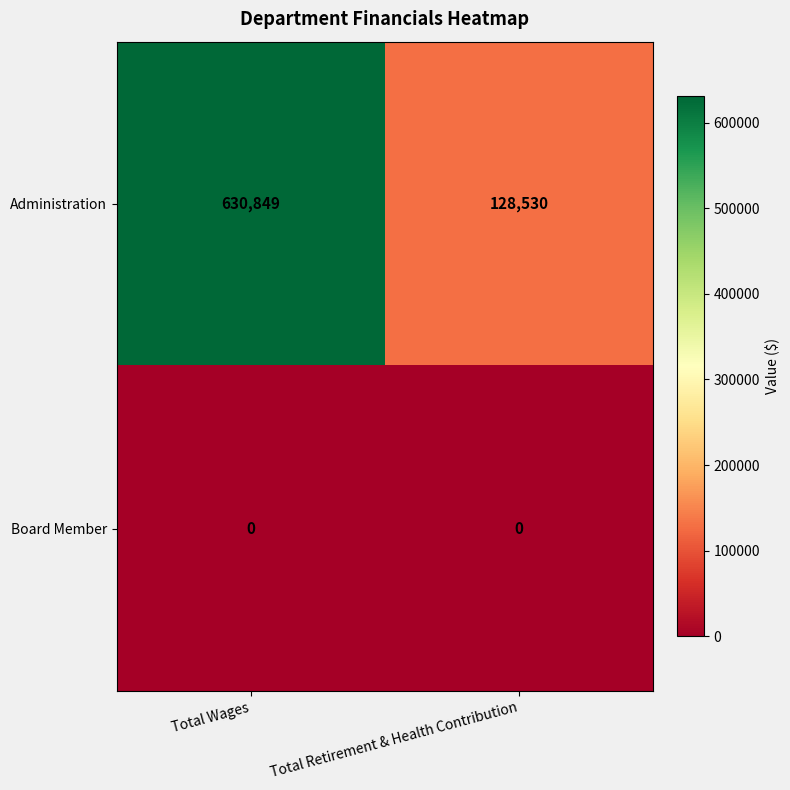

List the series in order of their overall mean, highest first.

Administration, Board Member